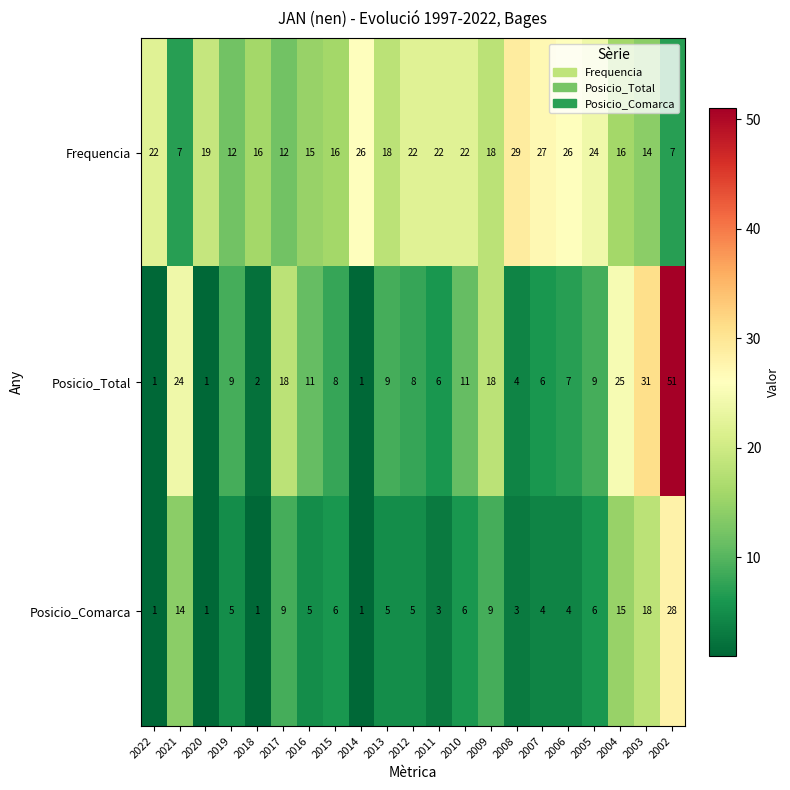

What is the maximum value shown in the chart?

51